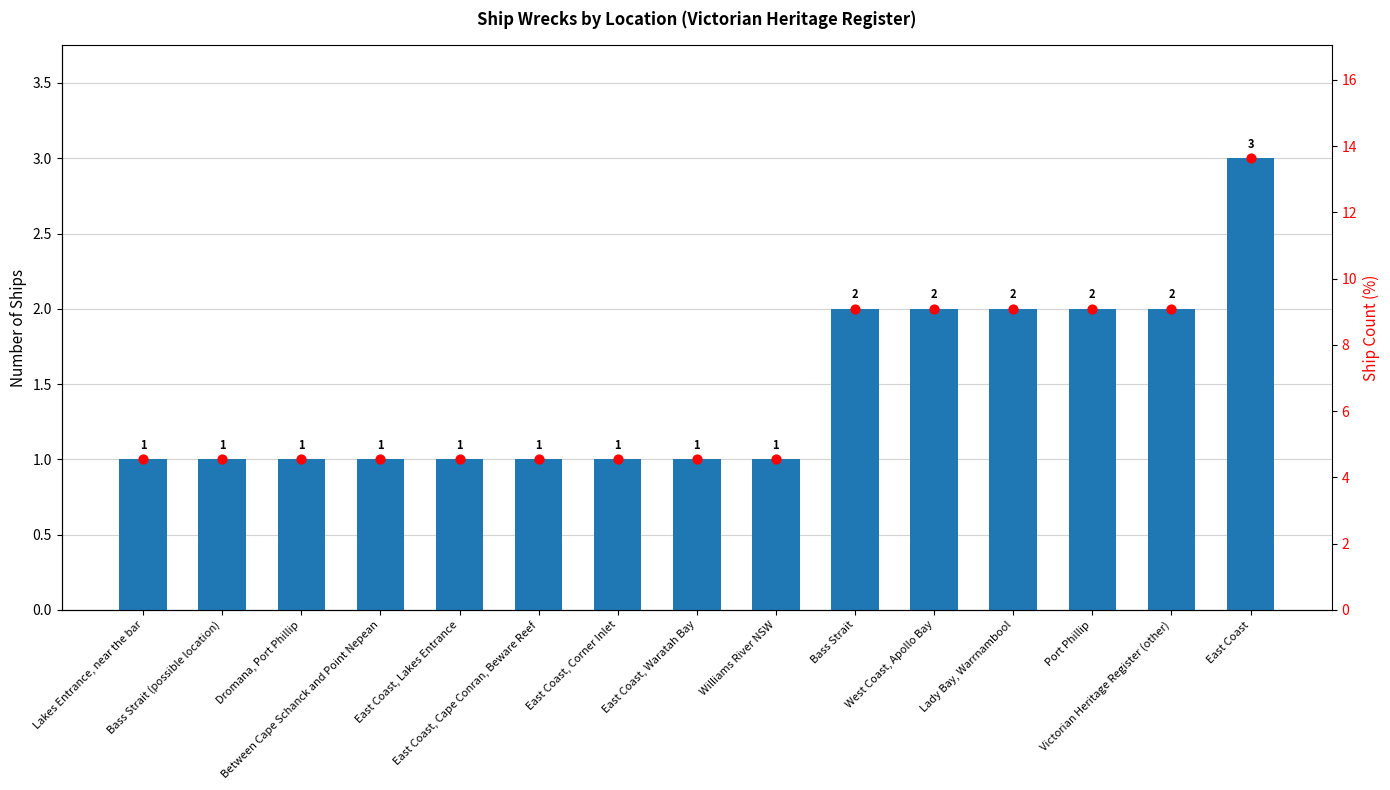

Is the value of Percentage at Bass Strait (possible location) greater than the value of Count at Bass Strait (possible location)?

Yes